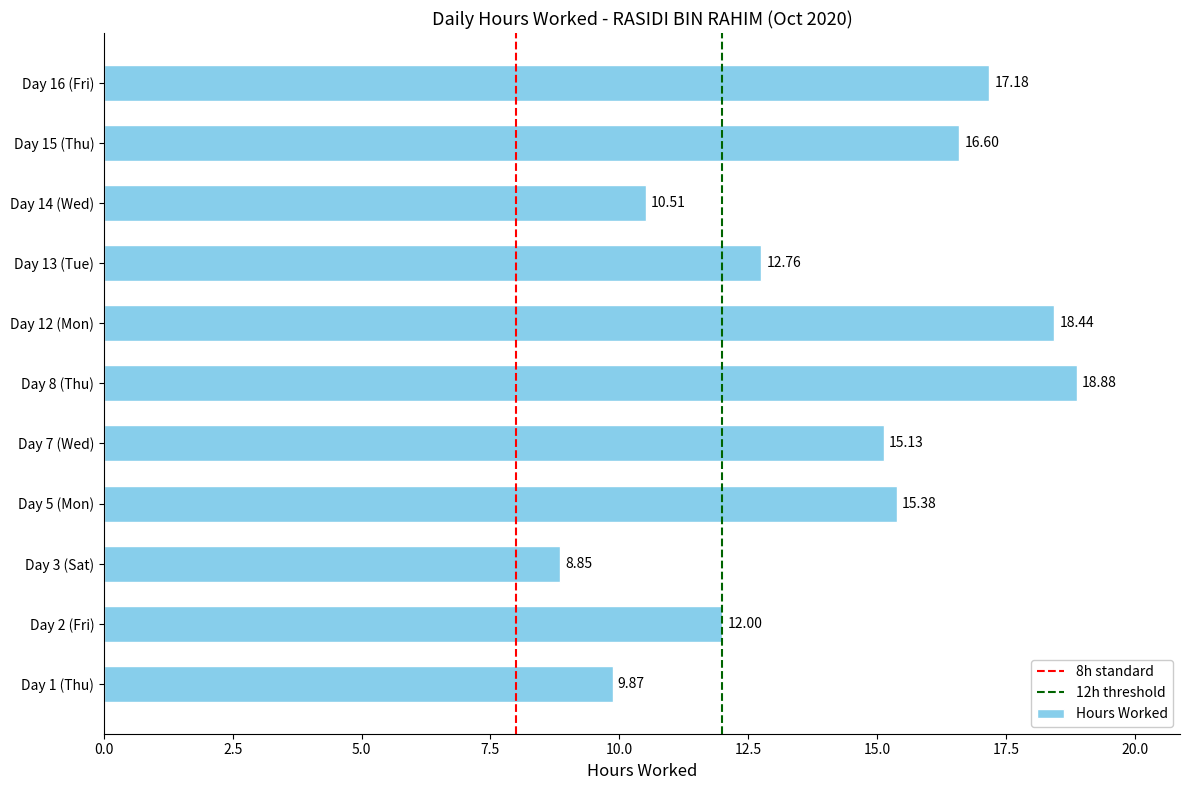

What is the difference between the second highest and minimum values?

9.6